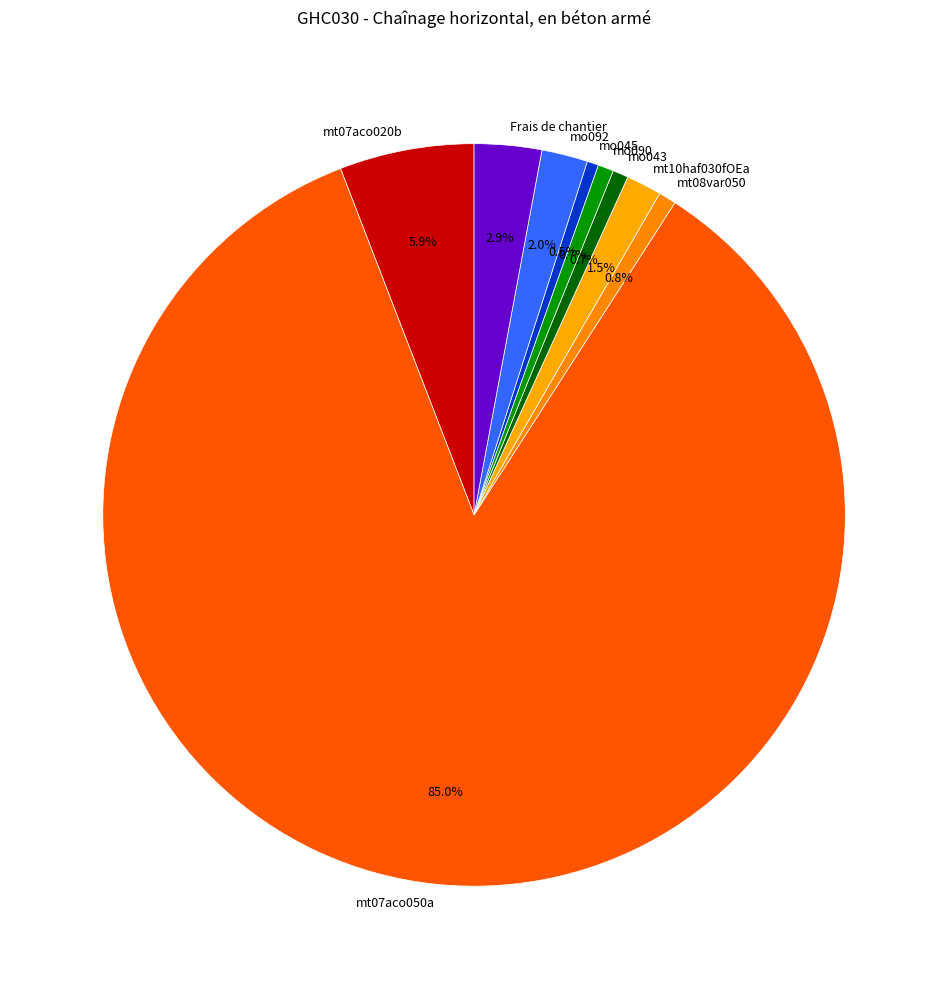

What percentage is NOT represented by mo090?

99.3%